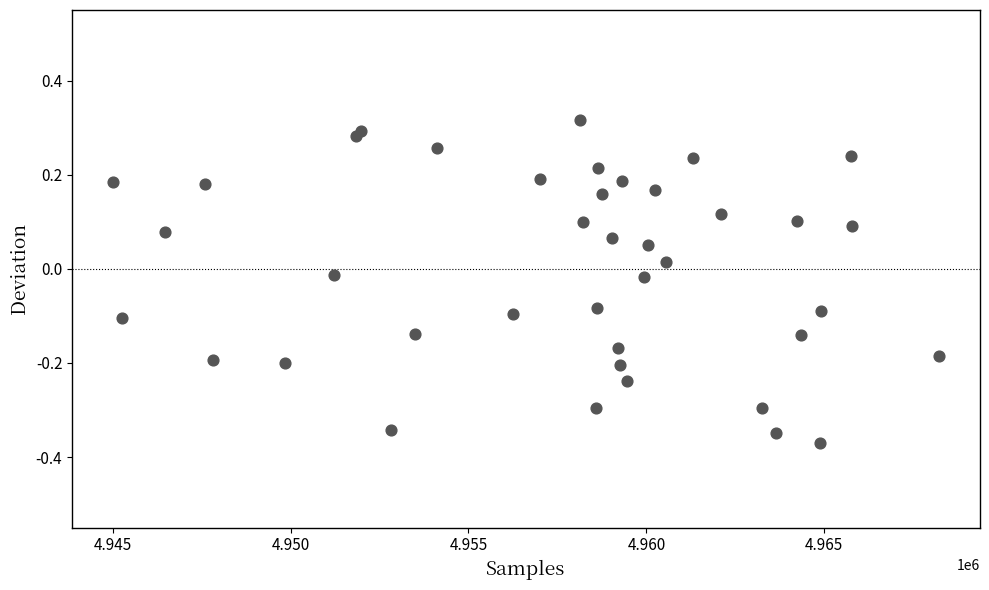

What is the range of X values (max minus min)?

23195.0